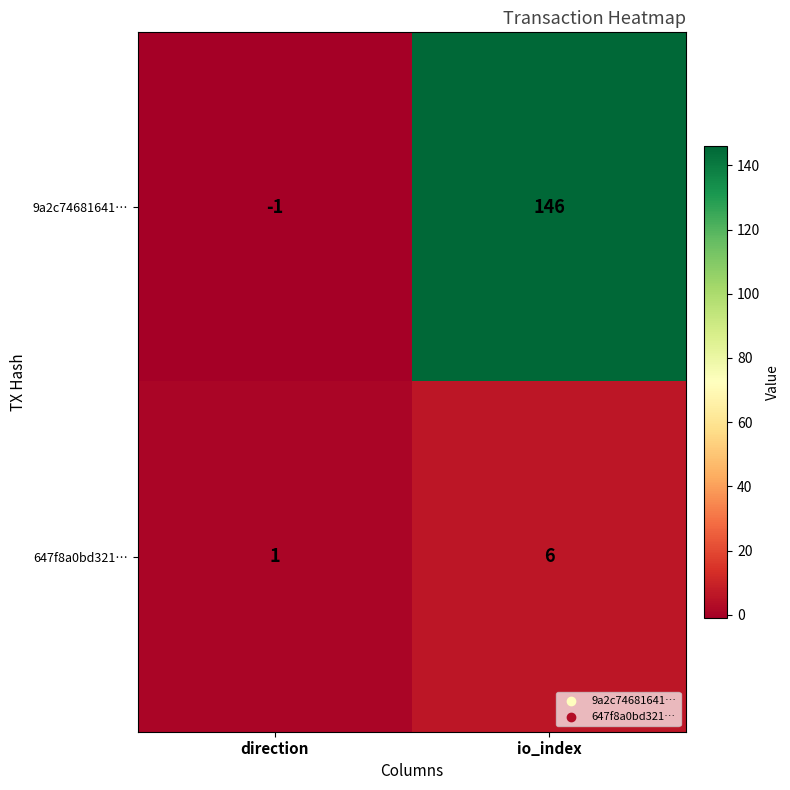

True or false: 647f8a0bd321… has a value of 6 at io_index.

True